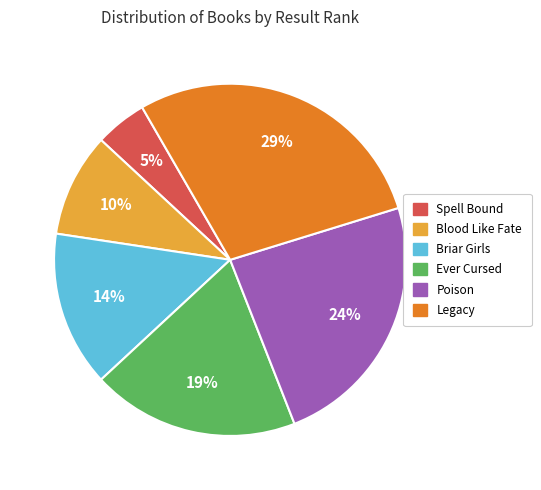

Do Blood Like Fate and Spell Bound together represent more than half of the pie?

No